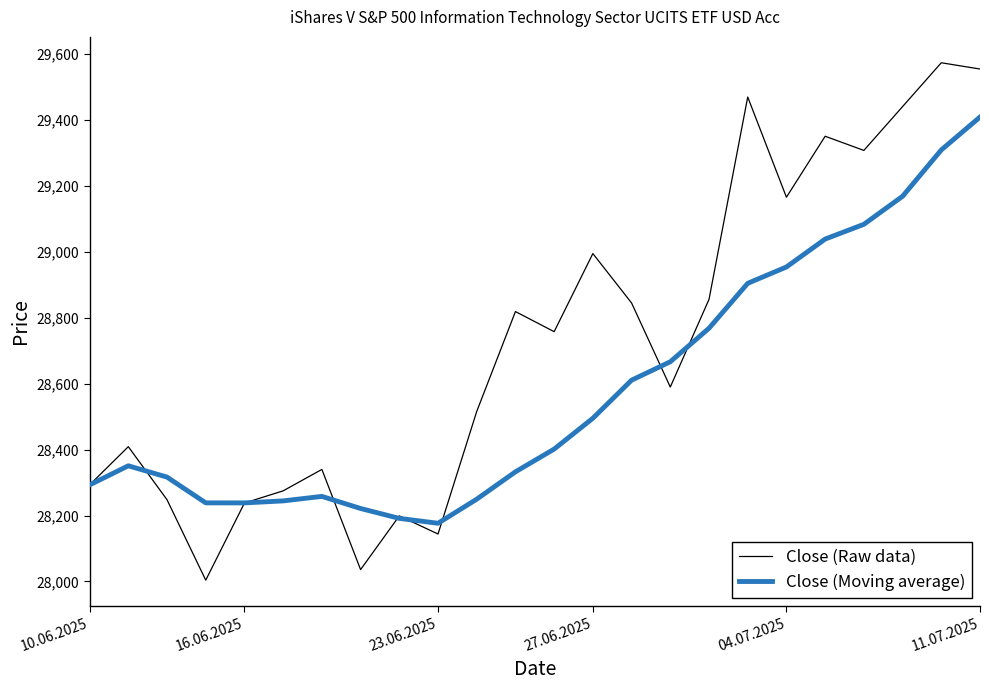

What is the difference between the maximum and minimum values in the Close (Raw data) series?

1570.0